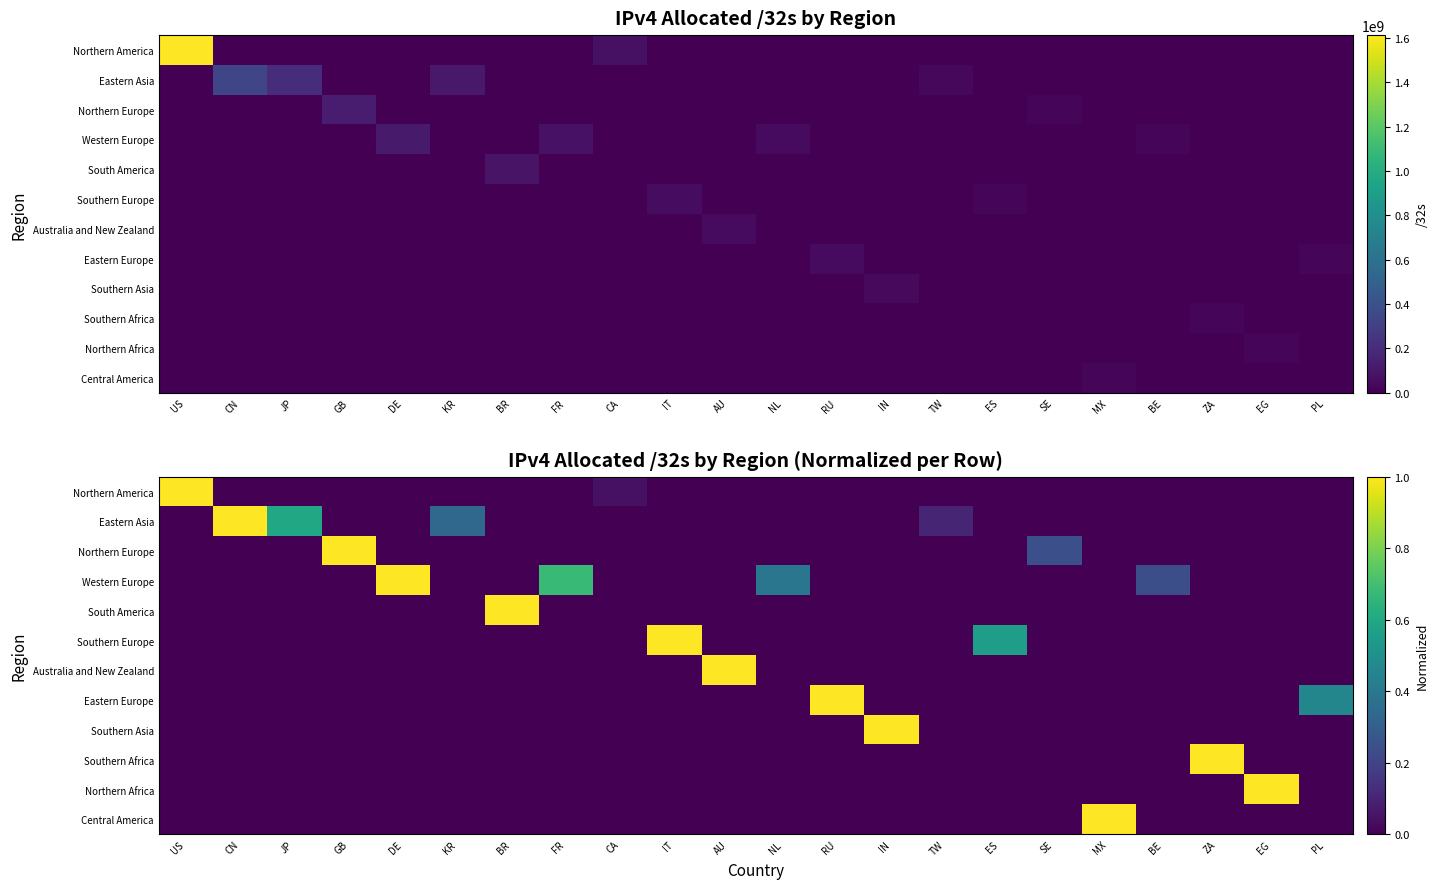

Between MX and PL, which is larger?

MX